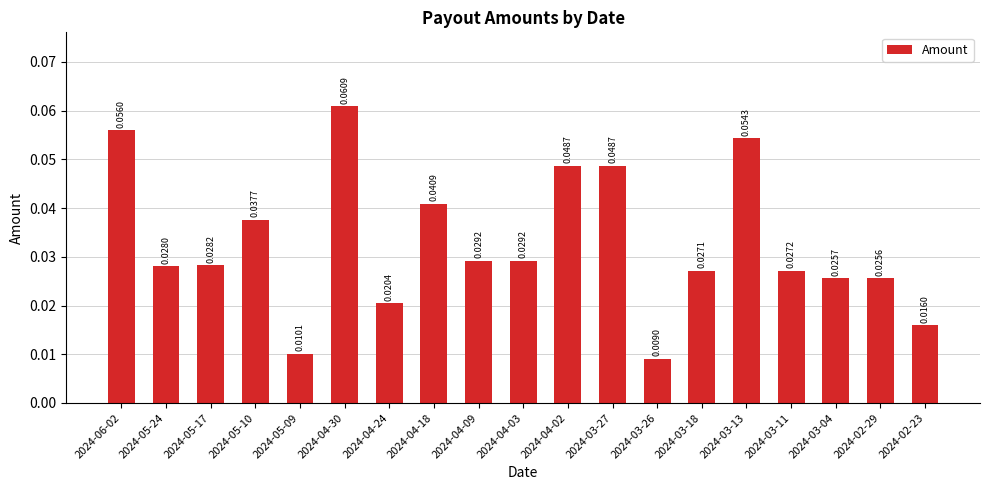

Are the bars grouped side by side (vs. stacked)?

No